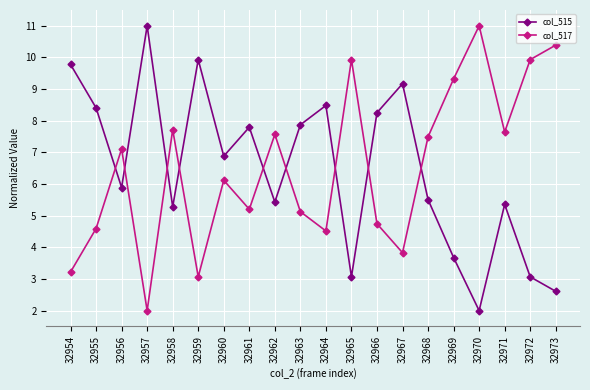

How many data points in col_517 are less than 7?

10